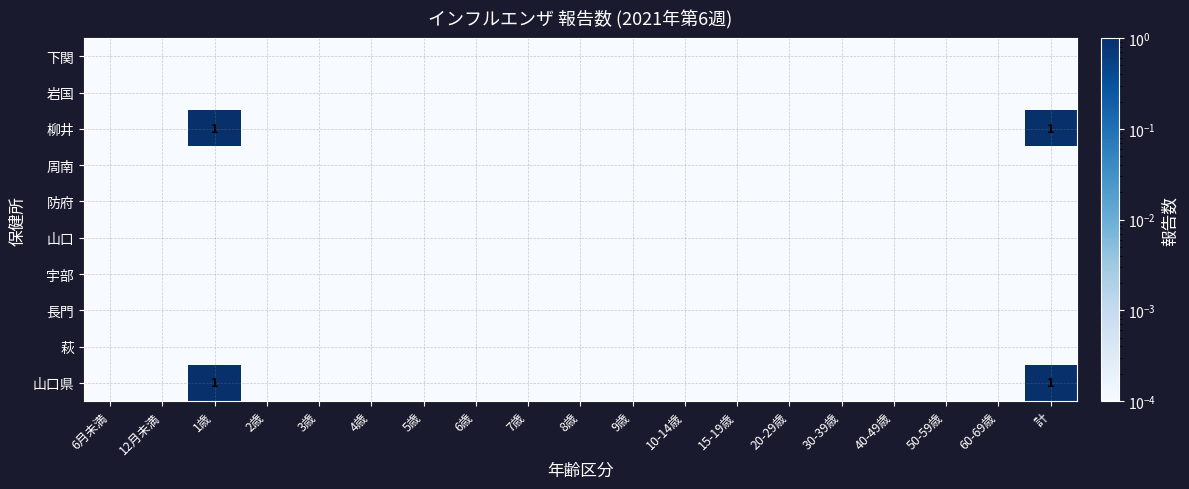

The 宇部 series shows 0.0 at 7歳. True or false?

True